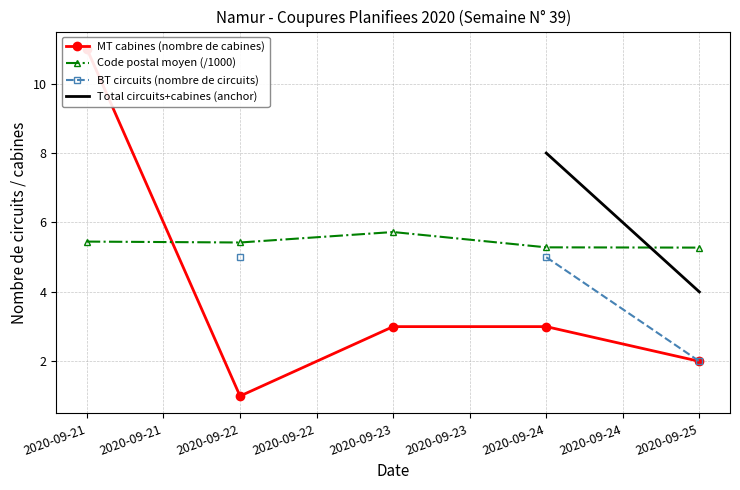

Is it true that Code postal moyen (/1000) equals 5.4 at 2020-09-22?

True